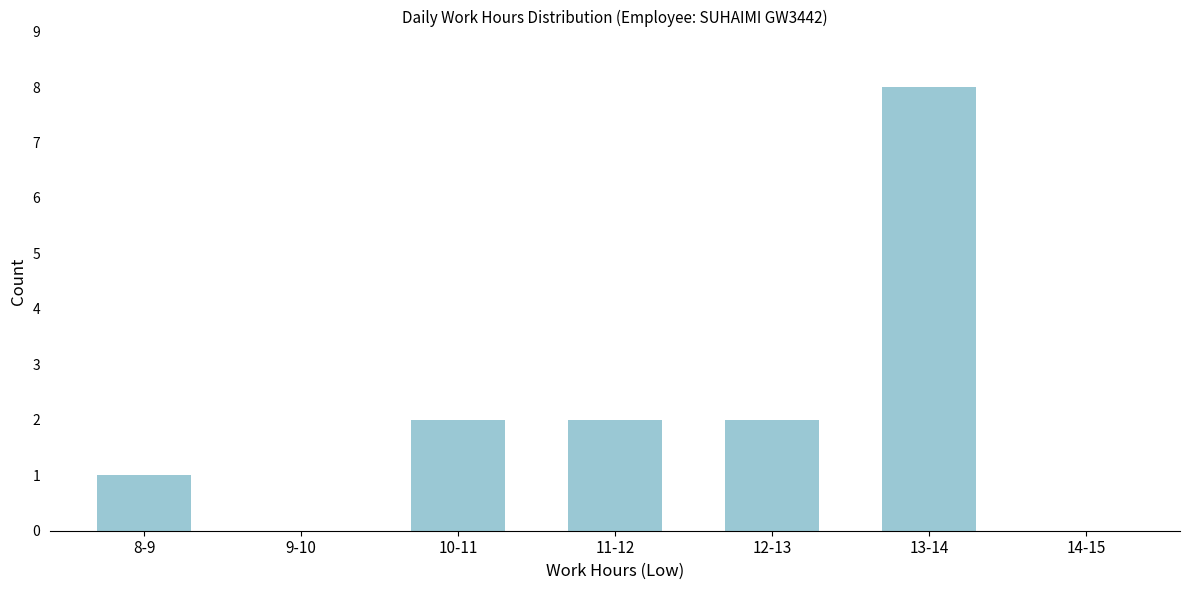

Reading left to right, transcribe all the data shown in this chart.

8-9=1	9-10=0	10-11=2	11-12=2	12-13=2	13-14=8	14-15=0